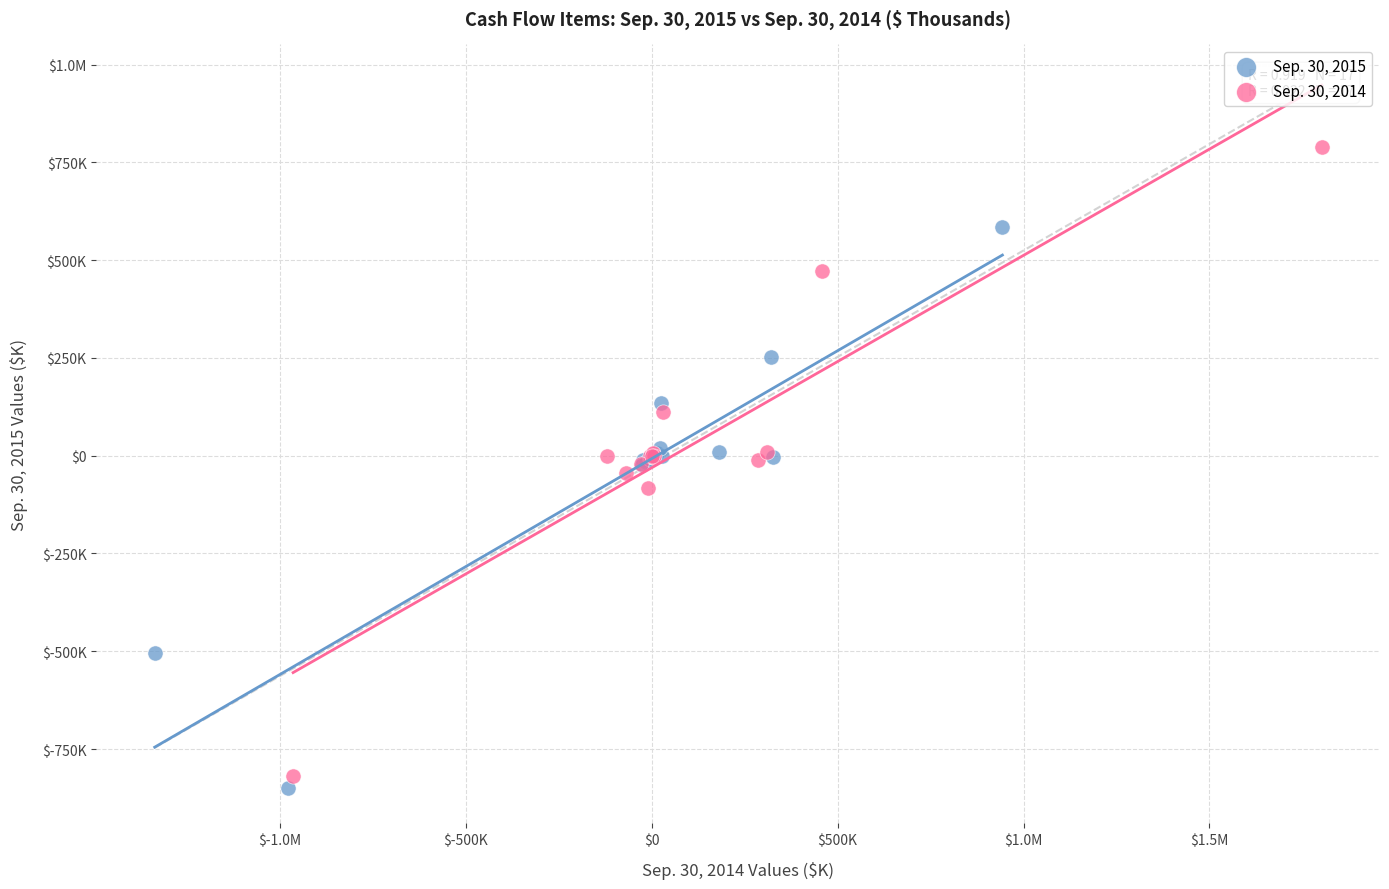

What are all the series names shown in the legend?

Sep. 30, 2015, Sep. 30, 2014